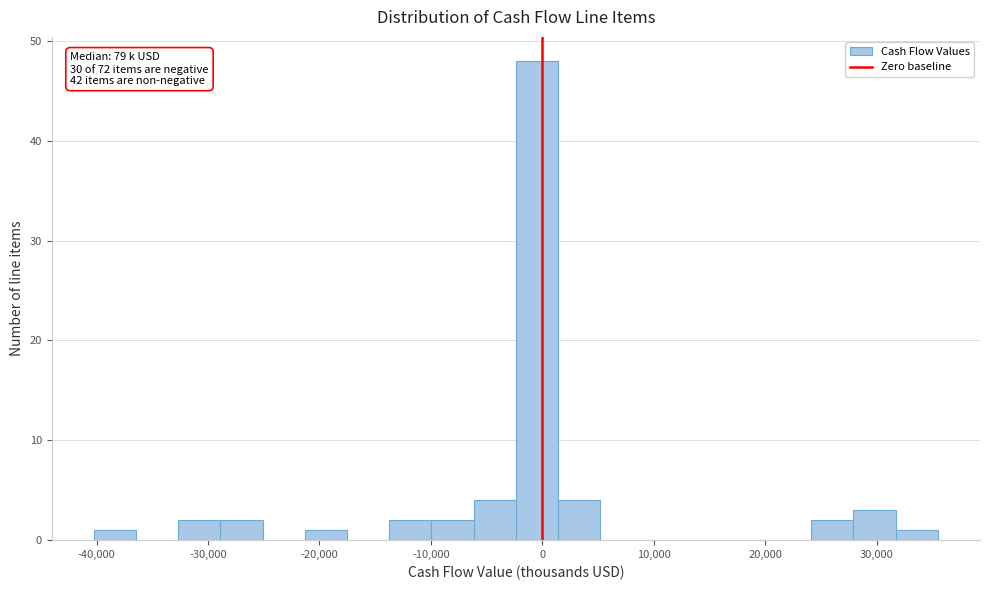

Read against the x-axis, roughly where is the centre of the tallest bar?

0